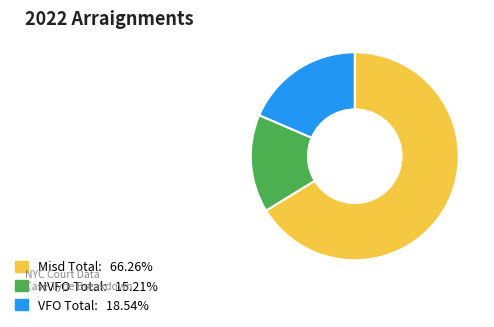

Is the sum of VFO Total and NVFO Total greater than half?

No